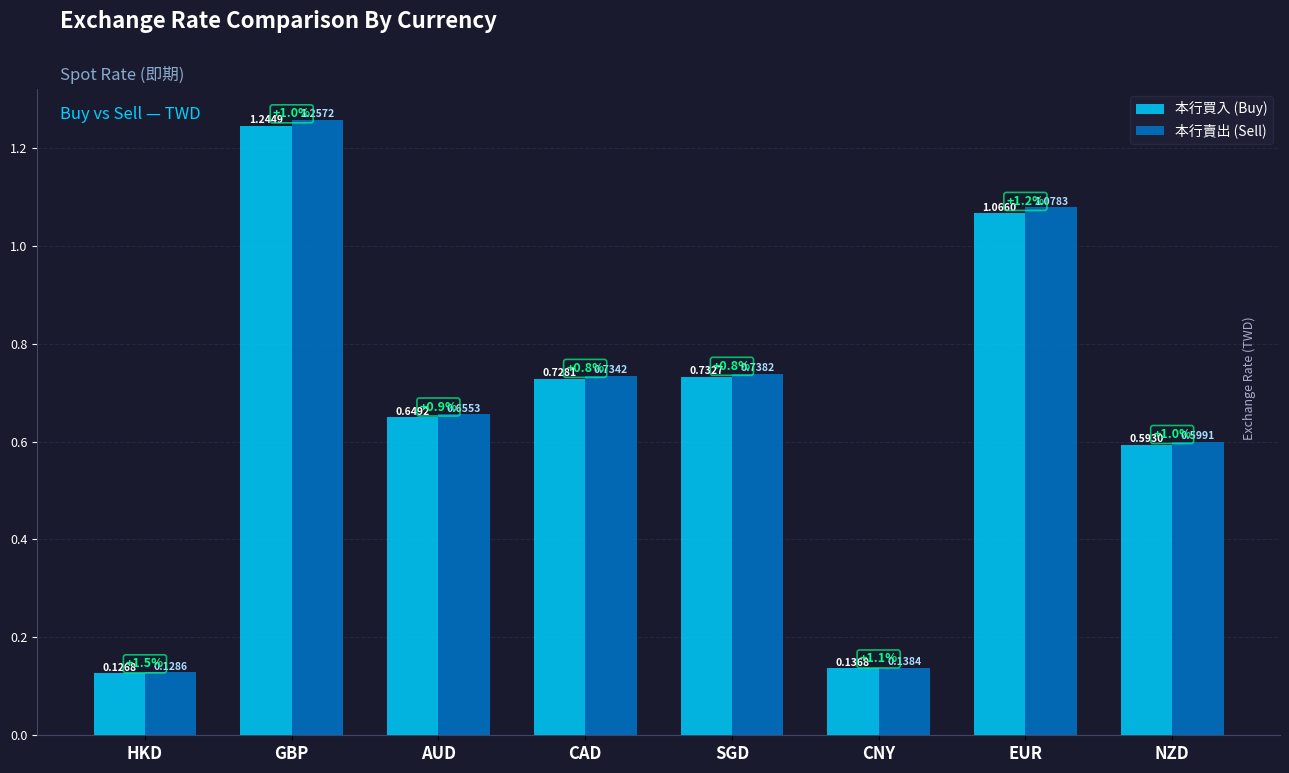

Rank the series at CNY from lowest to highest value.

本行買入 (Buy), 本行賣出 (Sell)